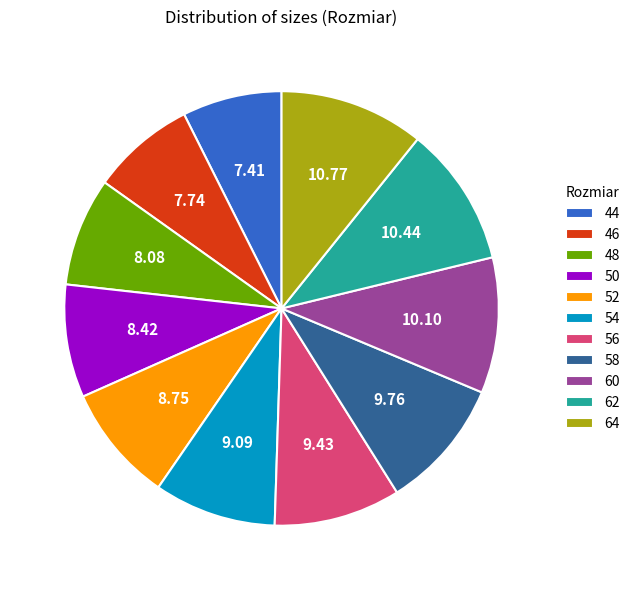

Between 56 and 44, which is larger?

56